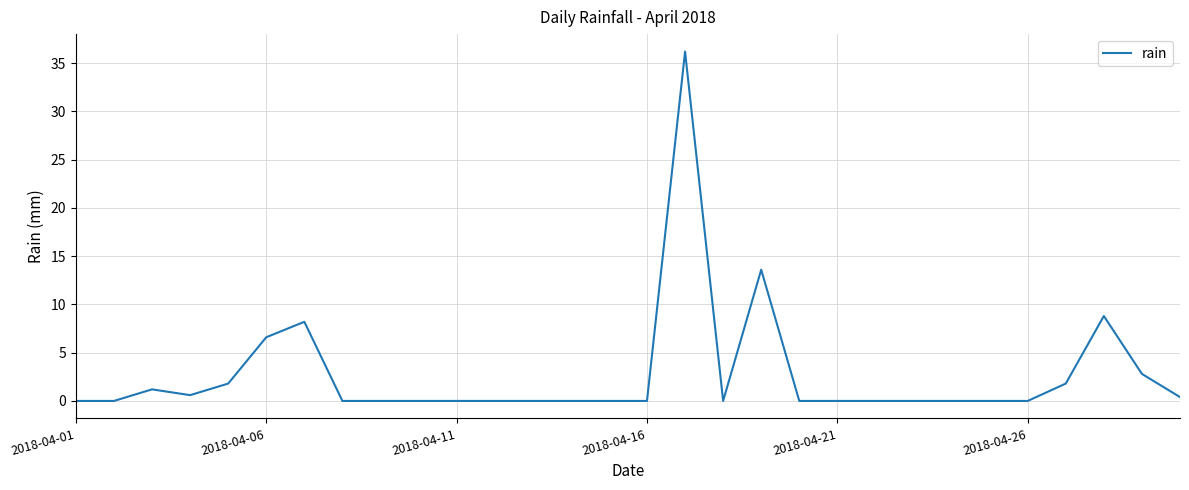

What is the greatest value displayed?

36.2